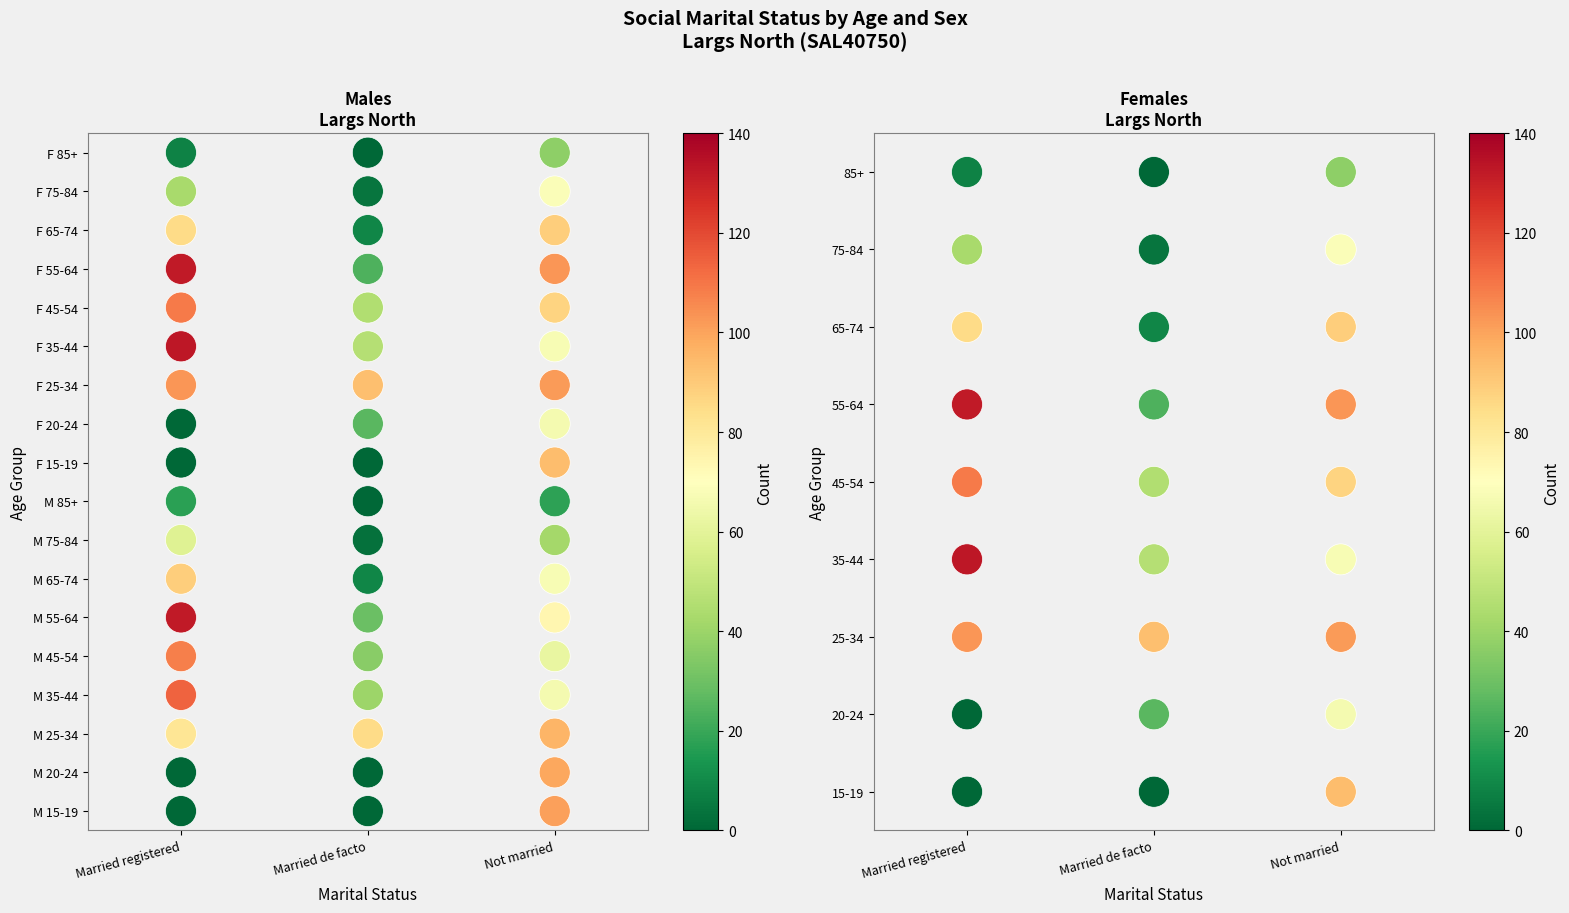

The Married in a de facto marriage series shows 0 at 1. True or false?

True